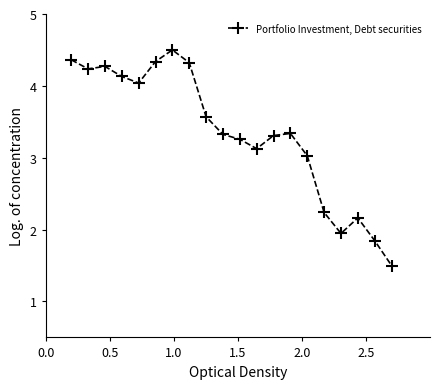

True or false: there are more than 2 points higher than both neighbors.

True